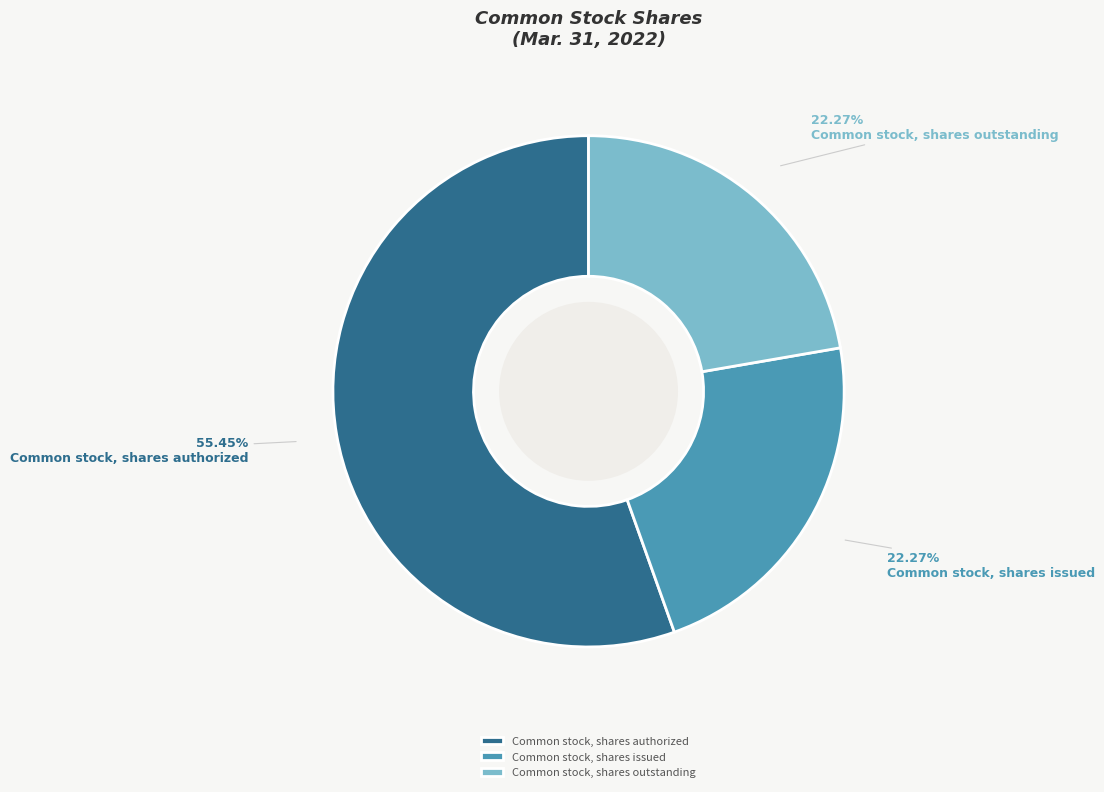

To the nearest percent, what is the combined percentage of Common stock, shares issued and Common stock, shares outstanding?

45%